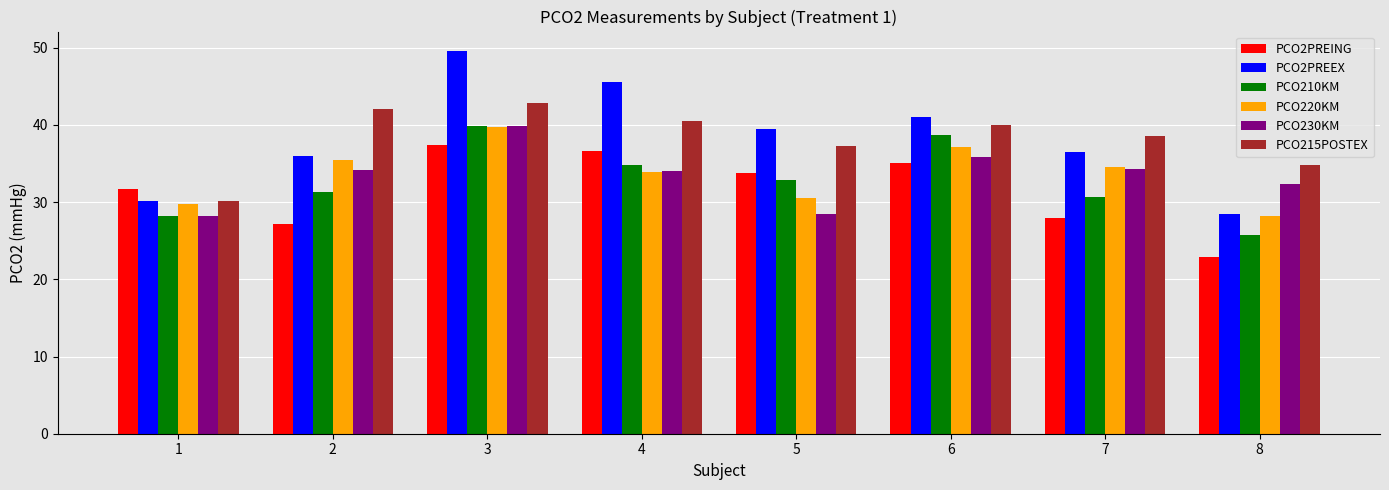

Which category has the highest value across all series?

3